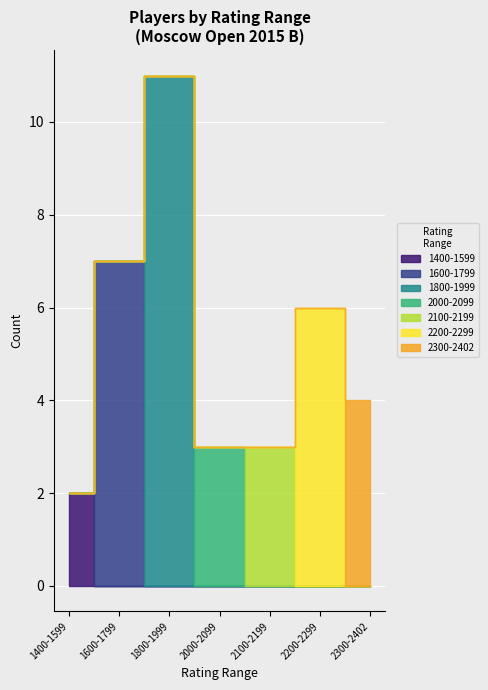

Is this an area chart (filled region under the line)?

No